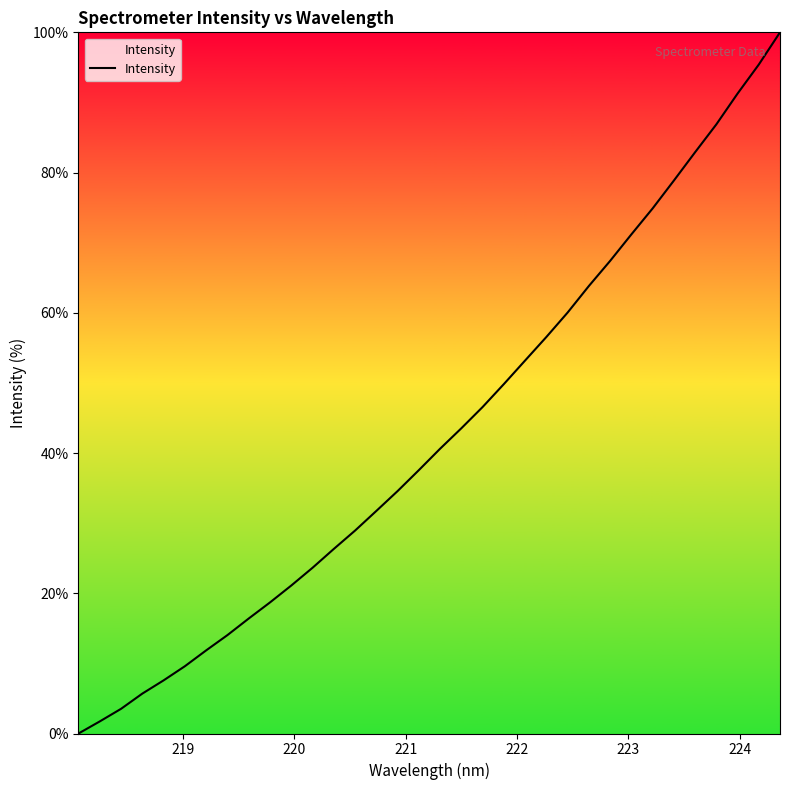

What is the greatest value displayed?

100.0